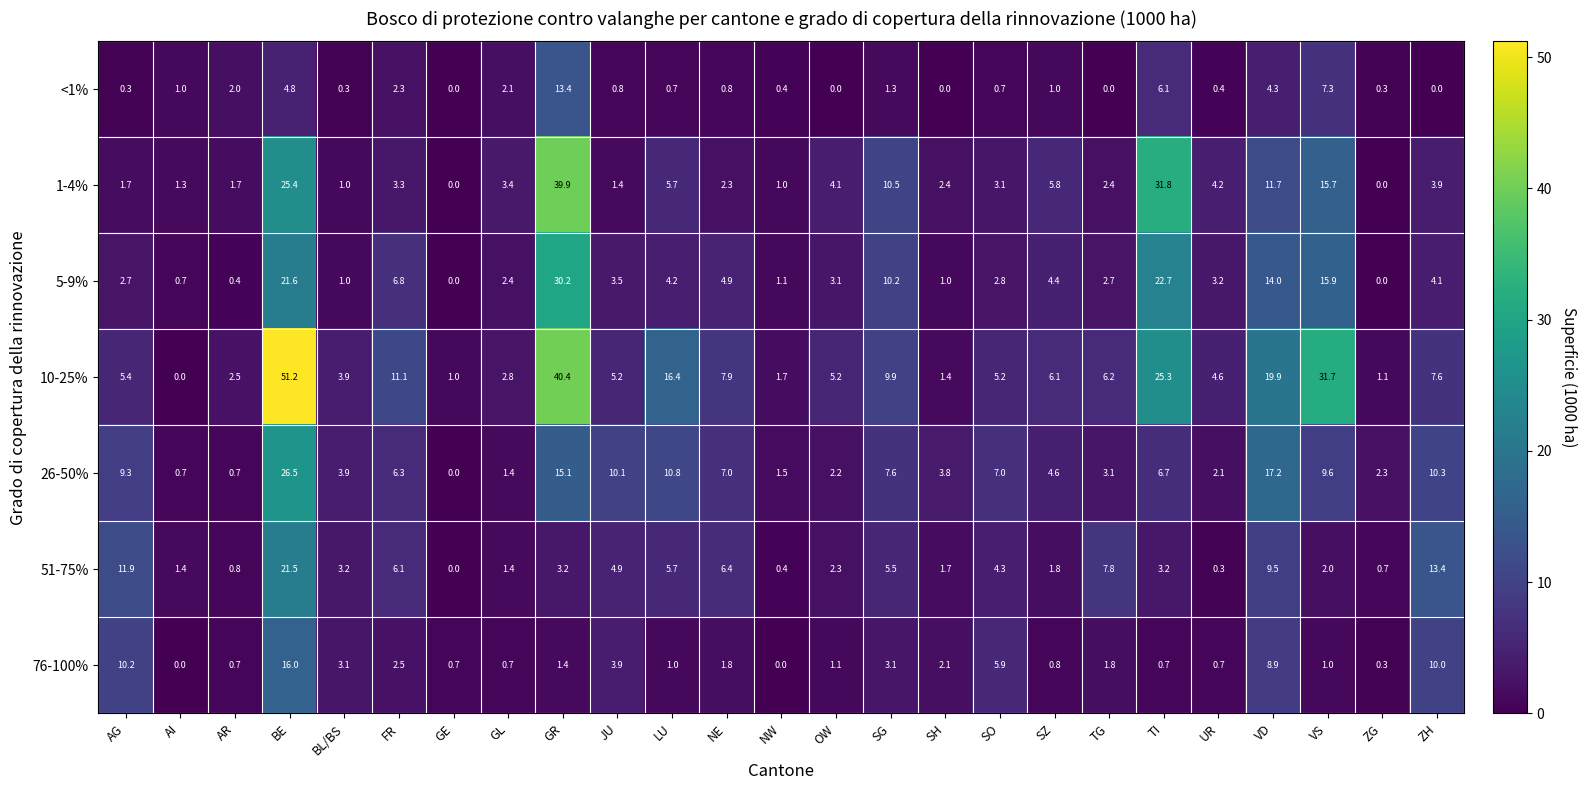

What is the difference between the second highest and minimum values in the 51-75% series?

13.4